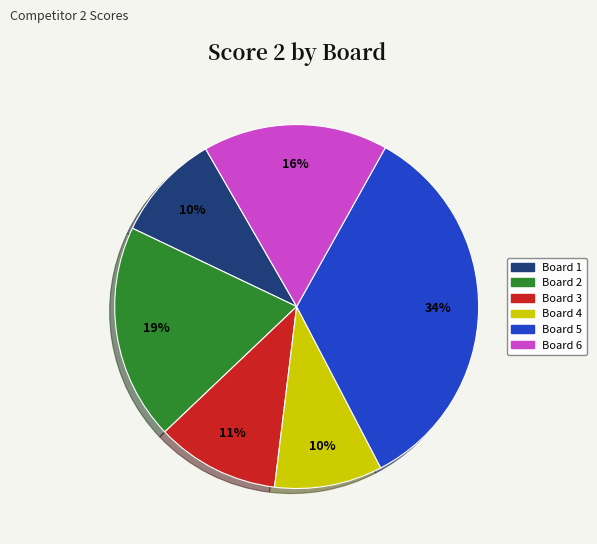

To the nearest percent, what is the average slice percentage?

17%